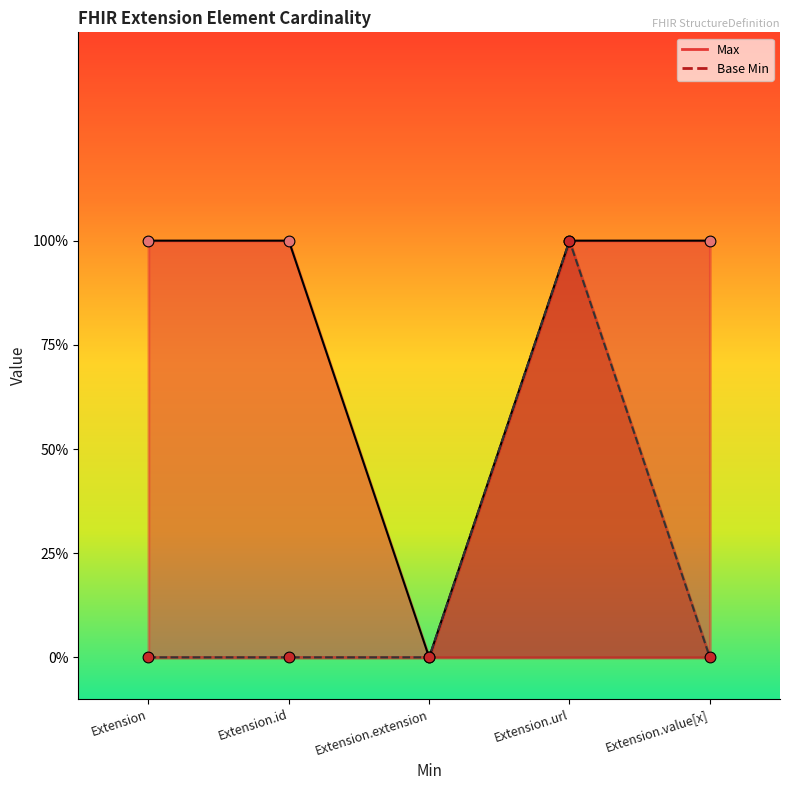

Which series contains the lowest Y value?

Max